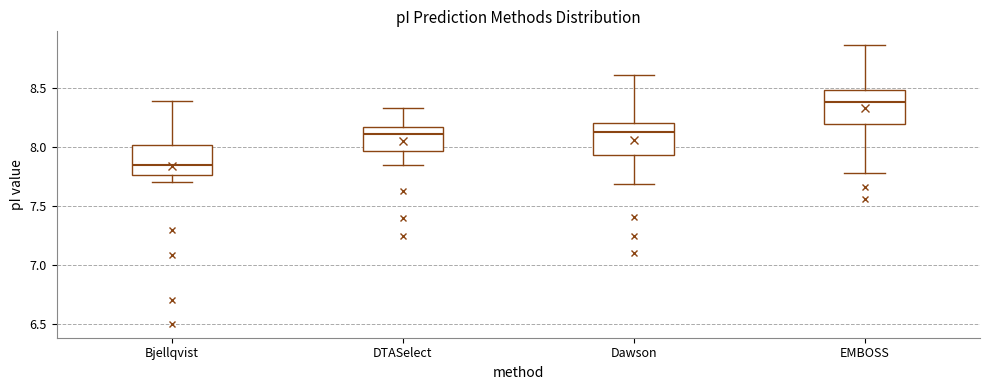

Which box has the highest median line?

EMBOSS